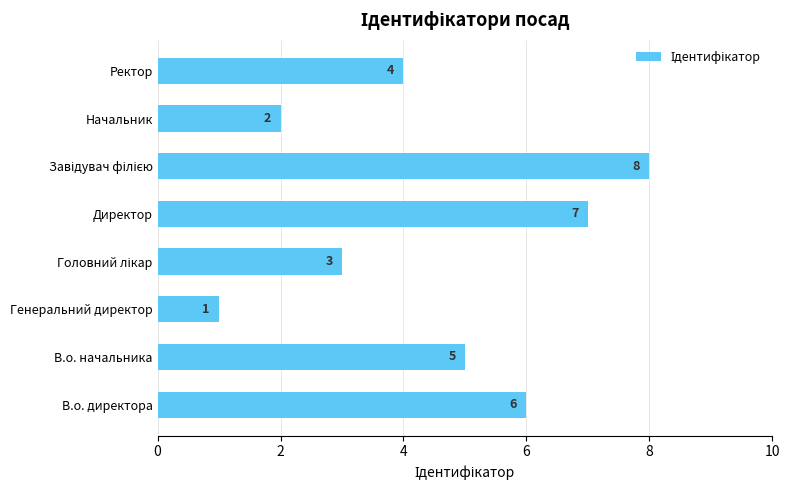

What is the difference between the second highest and minimum values?

6